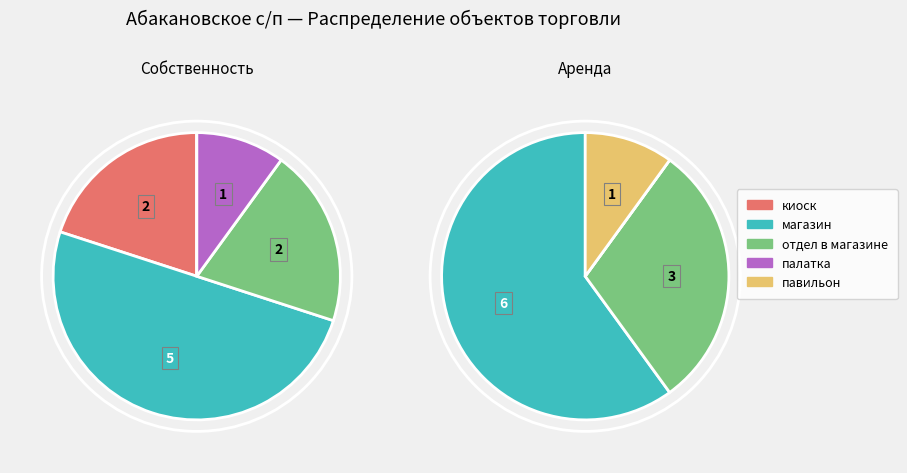

Which slice is the smallest?

палатка